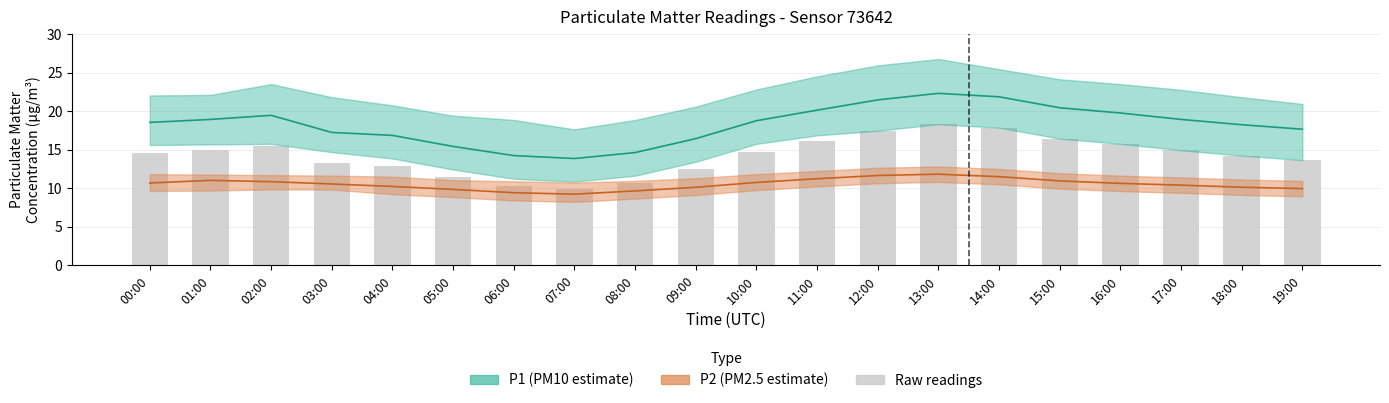

Where does the P2 series first go above 10?

00:00